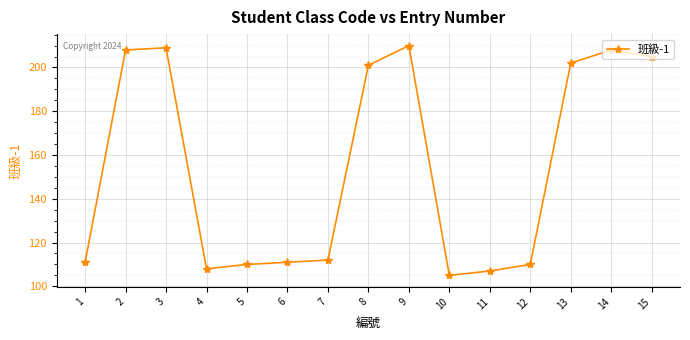

Which has a higher value, 10 or 13?

13